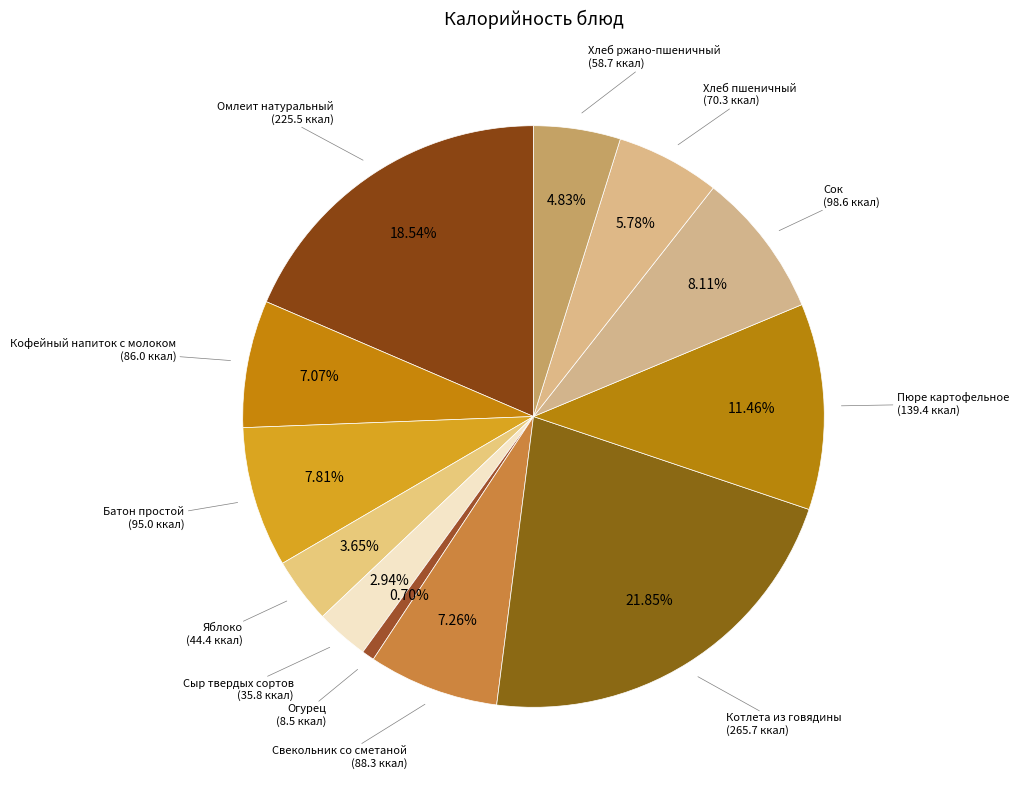

How many slices are in this pie chart?

12